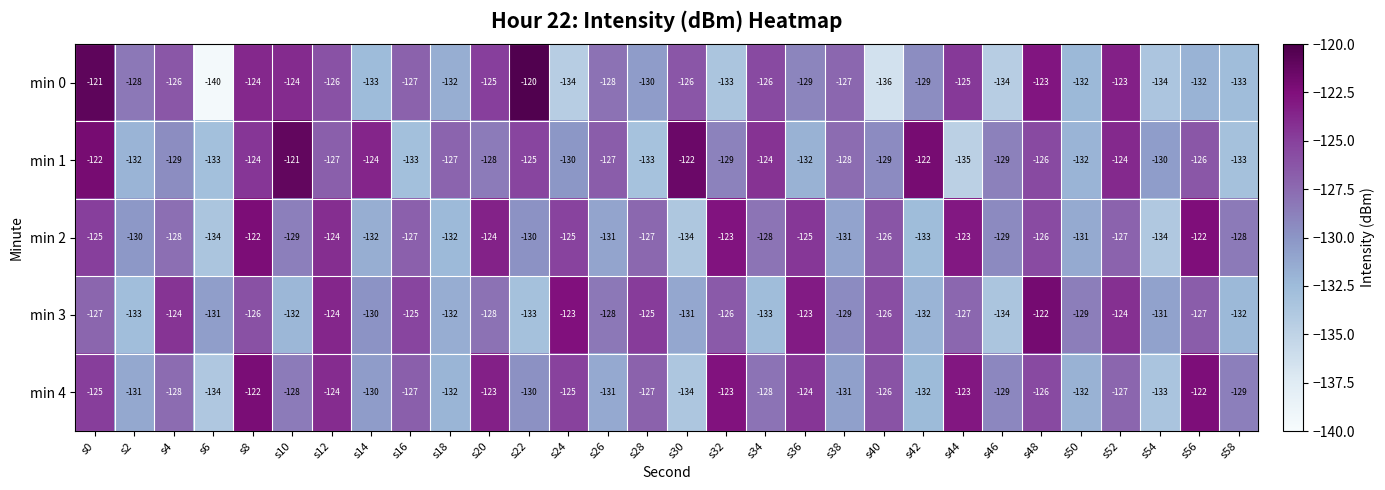

What is the difference between the highest and lowest values at s8?

4